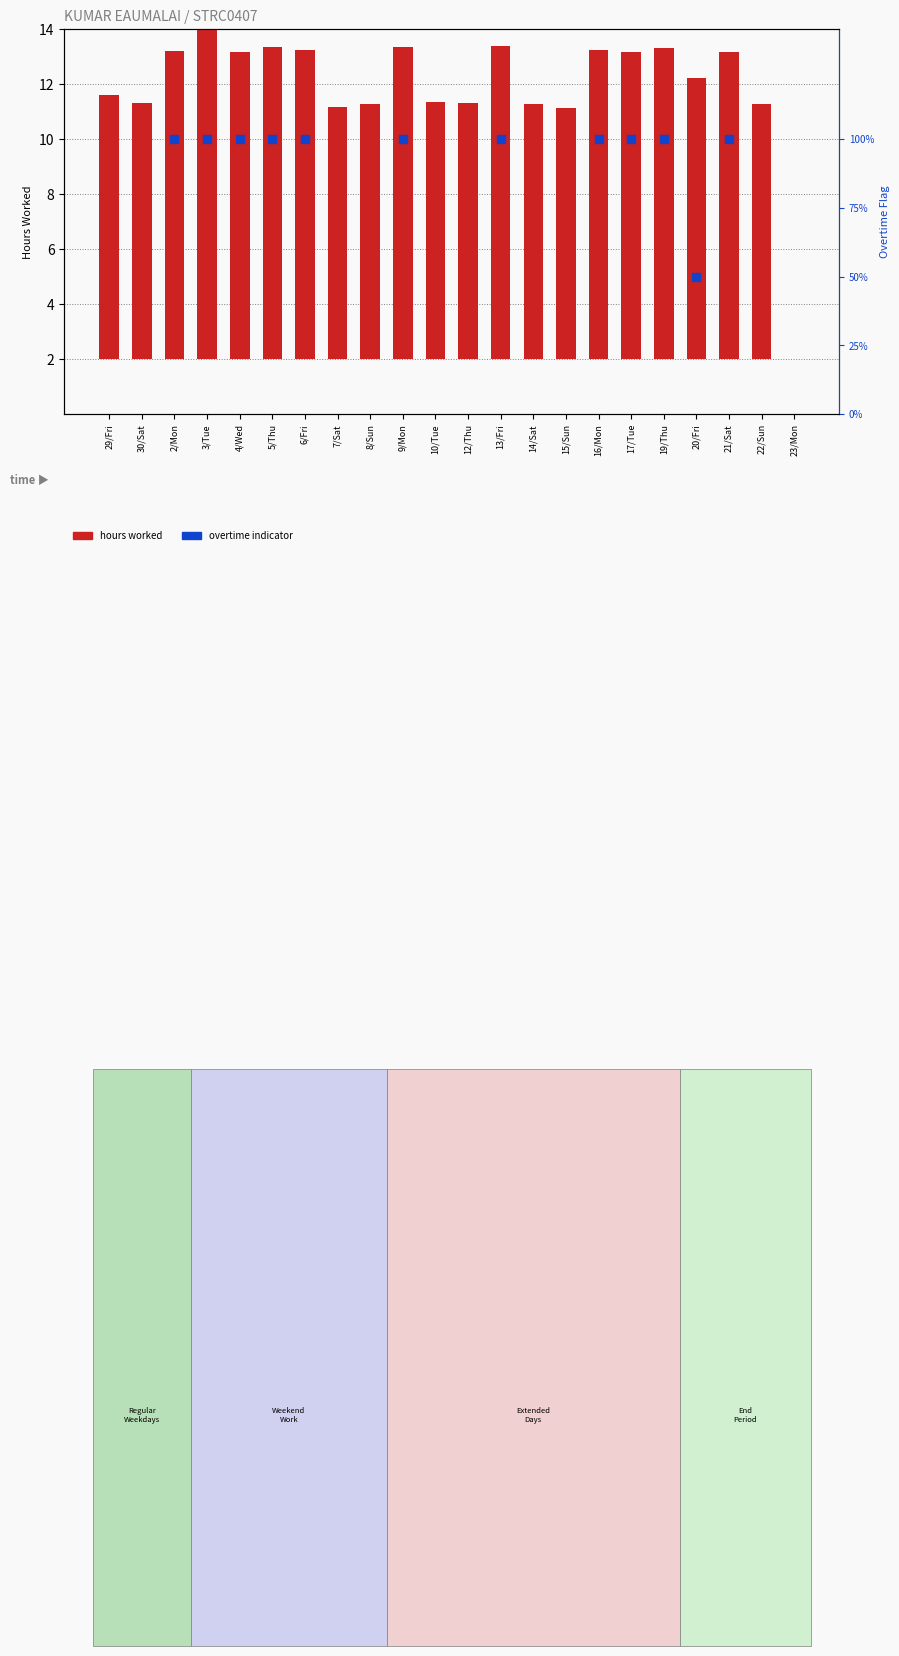

Which series reaches the maximum Y coordinate?

hours worked